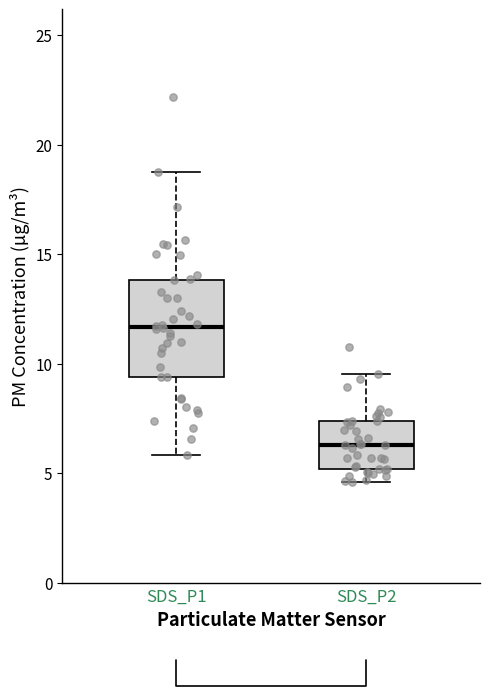

Which box's median line is the highest?

SDS_P1